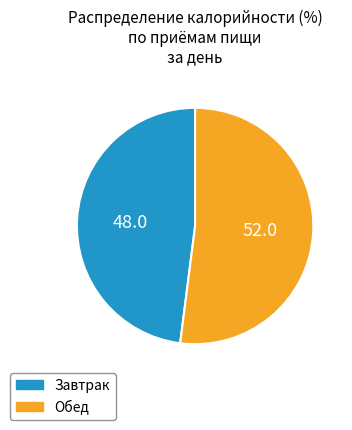

Does any single category account for the majority?

Yes